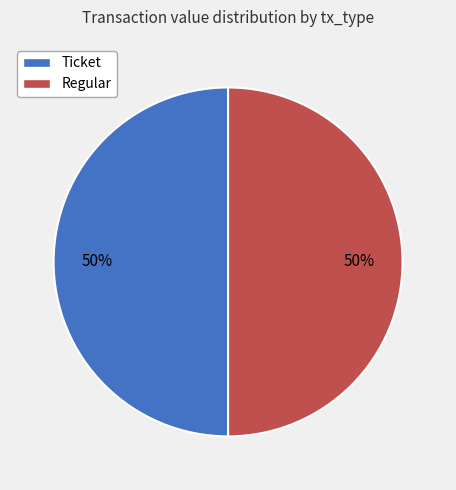

Approximately how many times larger is the value at Ticket compared to Regular?

1.0